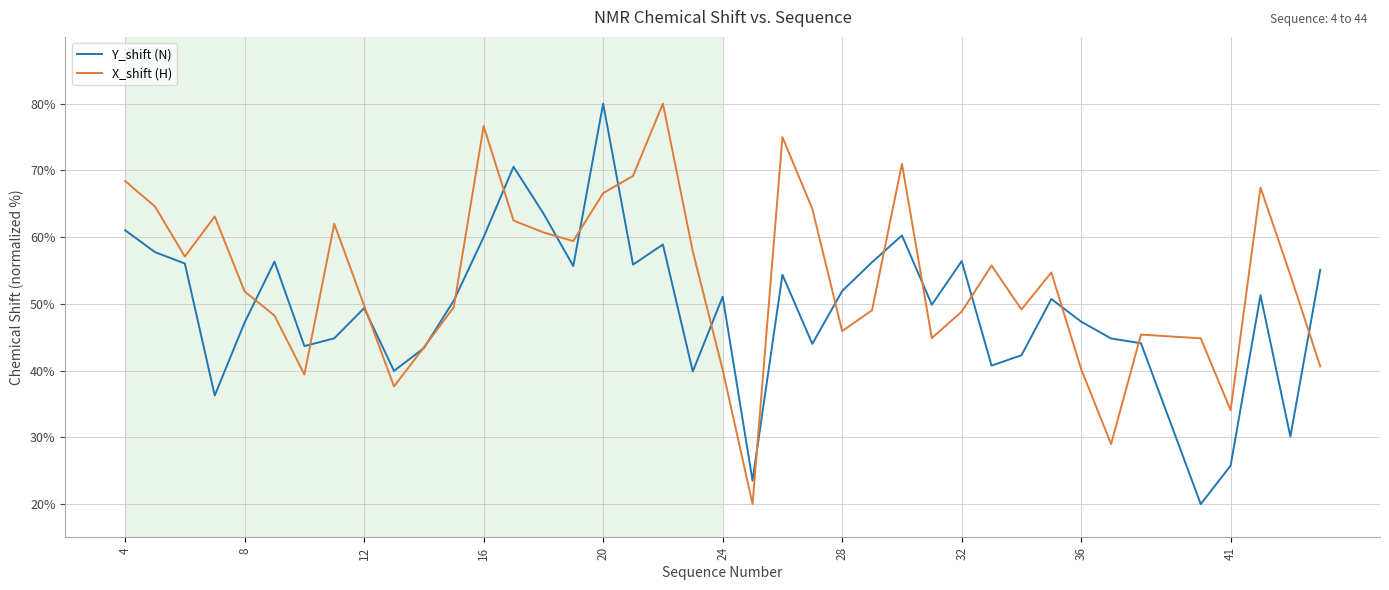

Which series ends up on top after the final intersection of Y_shift (N) and X_shift (H)?

Y_shift (N)